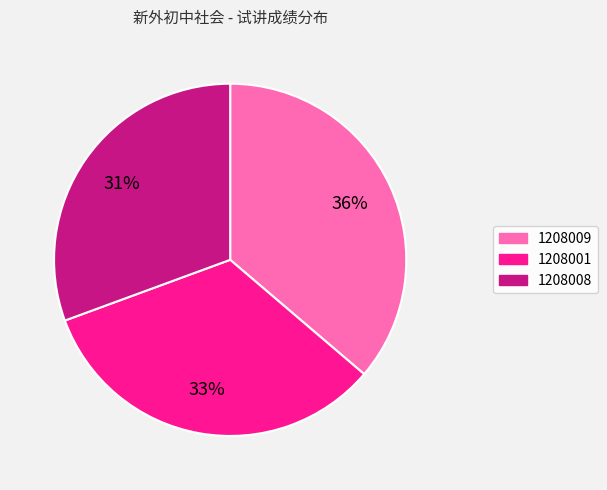

How many segments does this pie chart have?

3